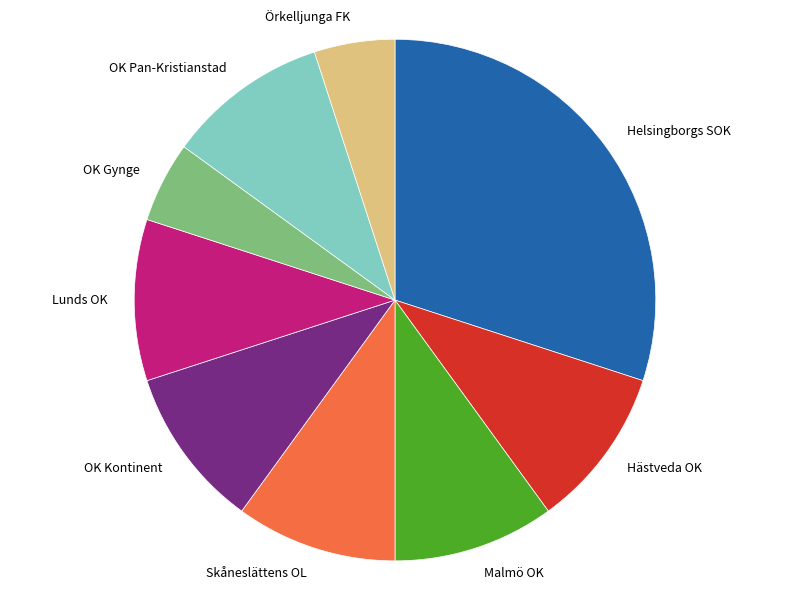

What is the ratio of the value at OK Gynge to the value at Hästveda OK?

0.5